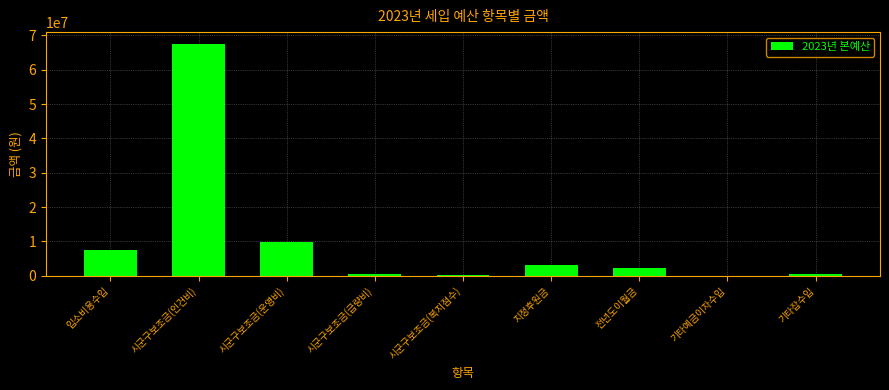

What is the sum of the values at 입소비용수입 and 전년도이월금?

9700000